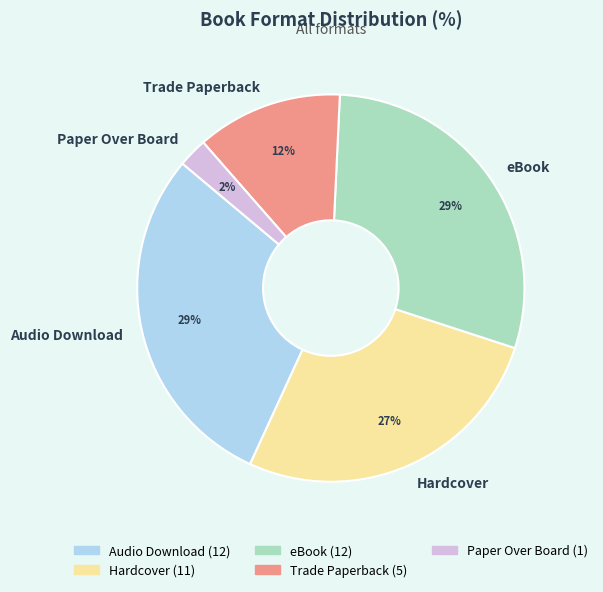

What is the smallest slice in the pie chart?

Paper Over Board